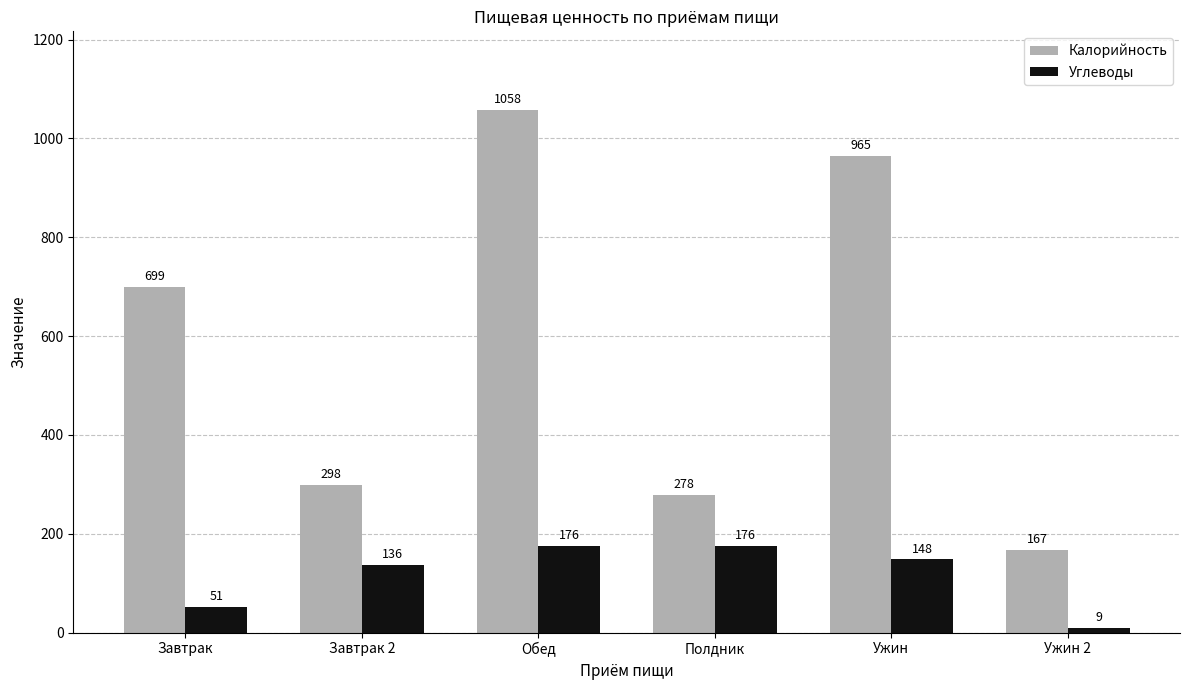

What is the minimum value shown in the chart?

9